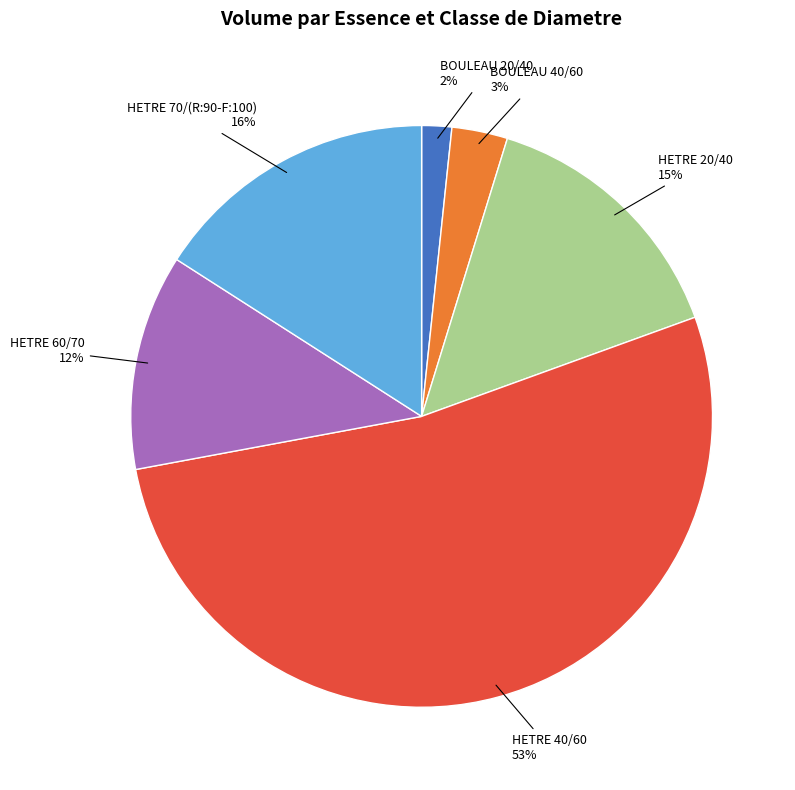

Is there any slice that represents more than half of the pie?

Yes